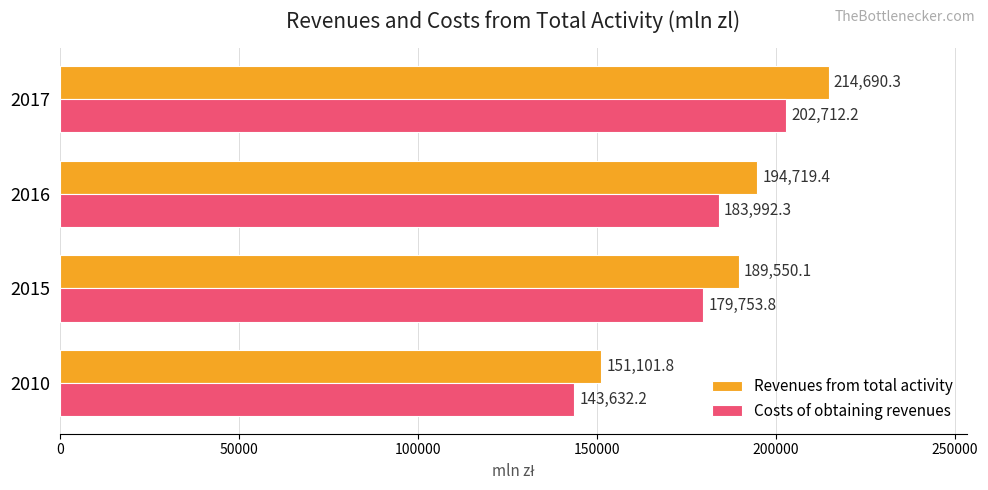

Which series has the largest total across all categories?

Revenues from total activity